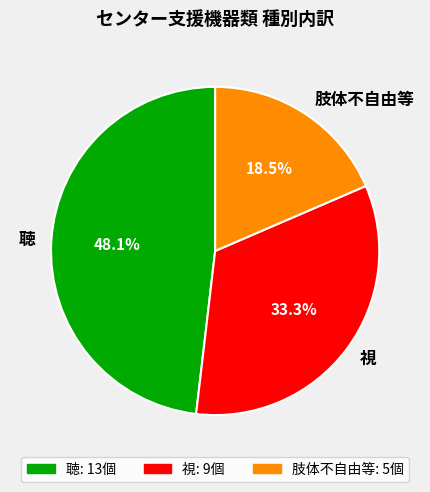

Approximately how many times larger is the value at 視 compared to 聴?

0.7